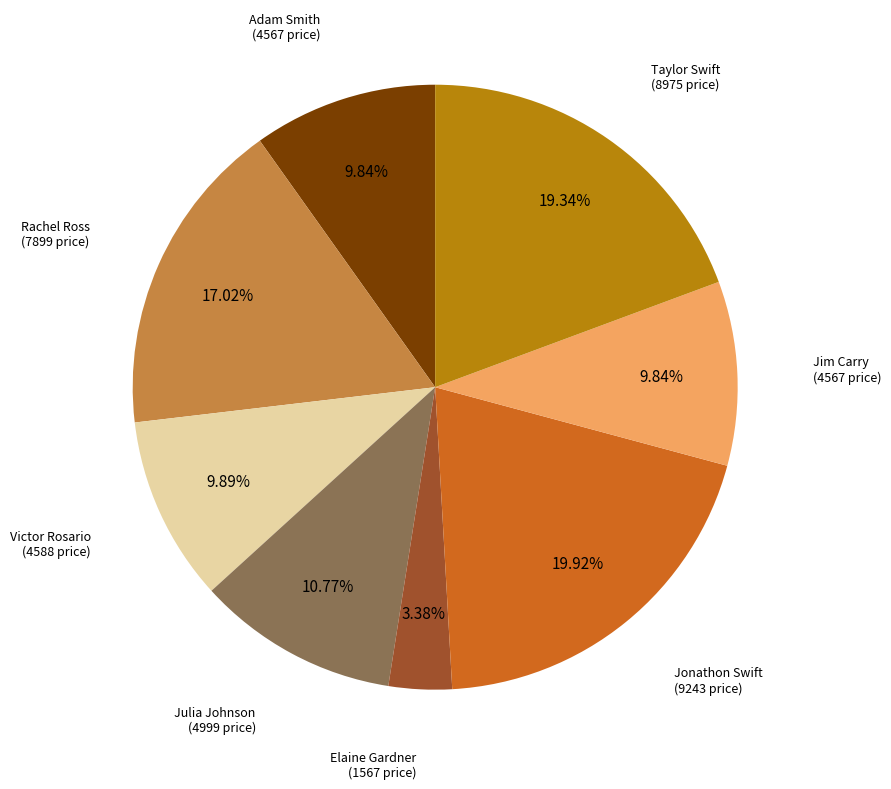

Is there a majority slice in this chart?

No